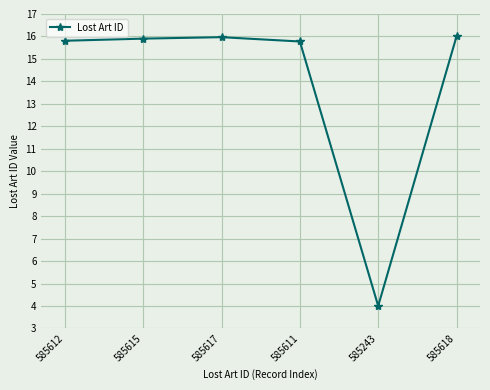

Is this an area chart (filled region under the line)?

No